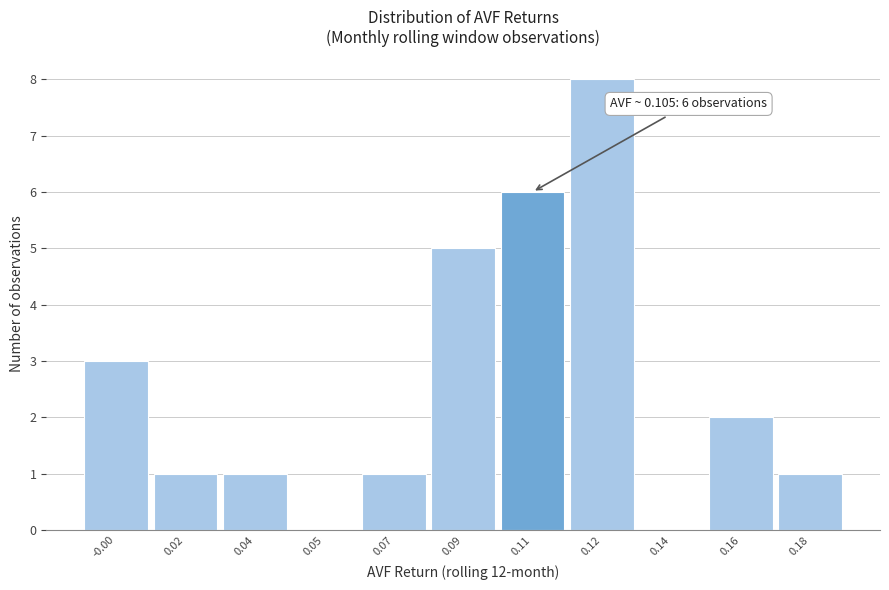

Reading left to right, list all the values displayed in this chart.

-0.00=3	0.02=1	0.04=1	0.05=0	0.07=1	0.09=5	0.11=6	0.12=8	0.14=0	0.16=2	0.18=1